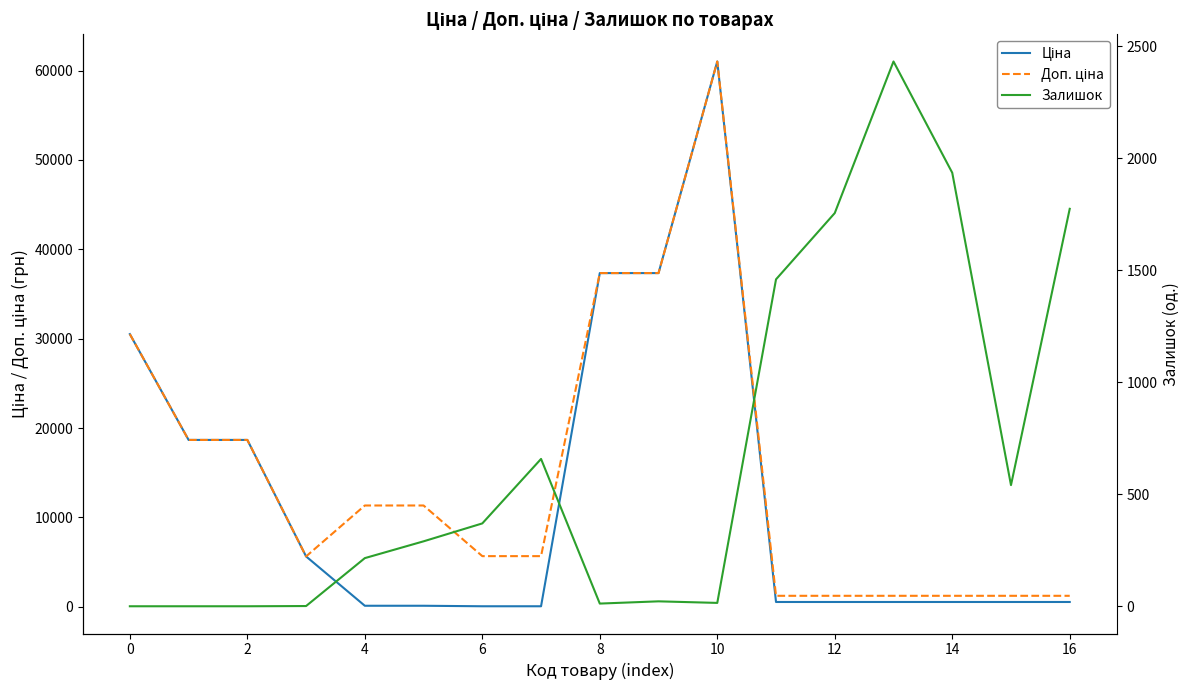

How many data points in Доп. ціна are less than 5667?

7